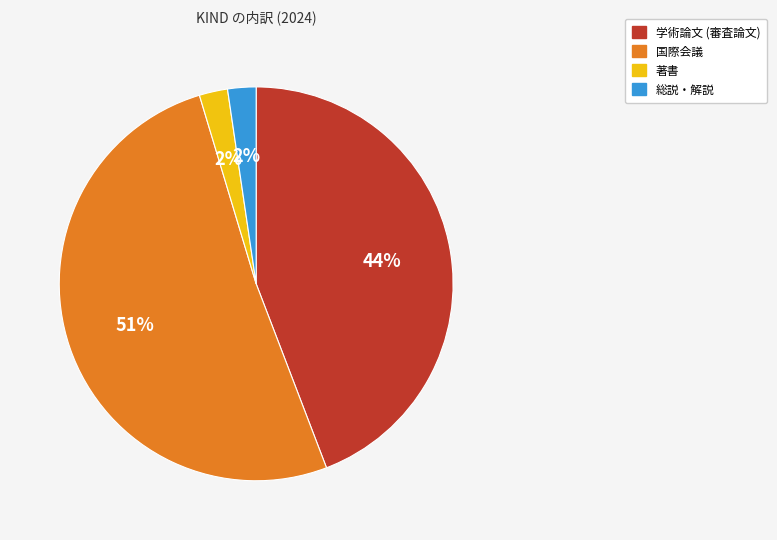

What percentage is the 学術論文 (審査論文) slice, to the nearest percent?

44%